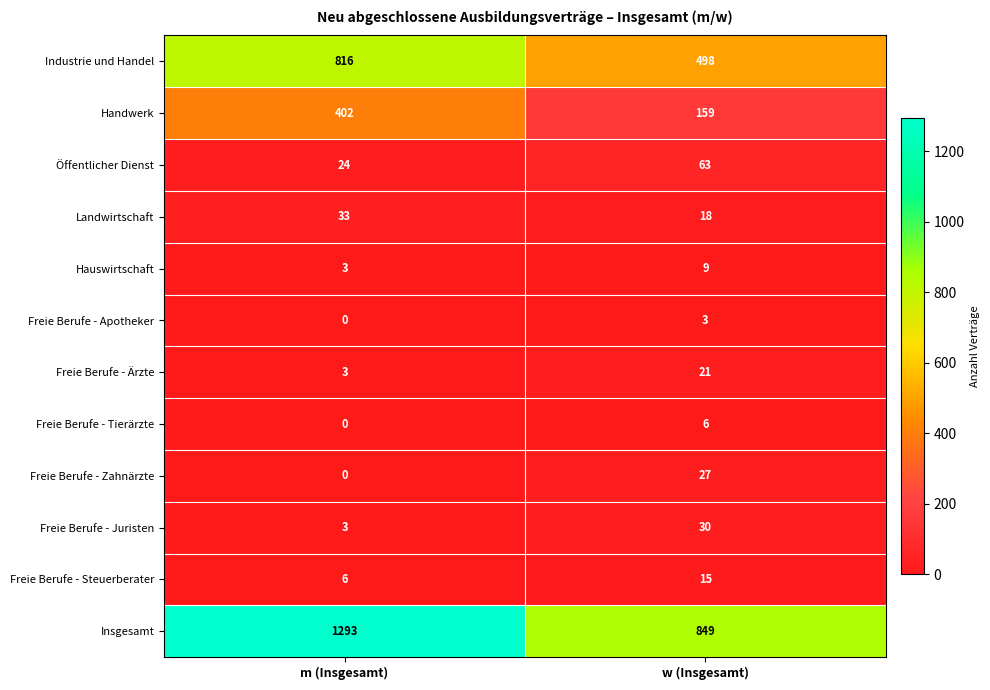

The value of Freie Berufe - Apotheker at w (Insgesamt) is 5. True or false?

False